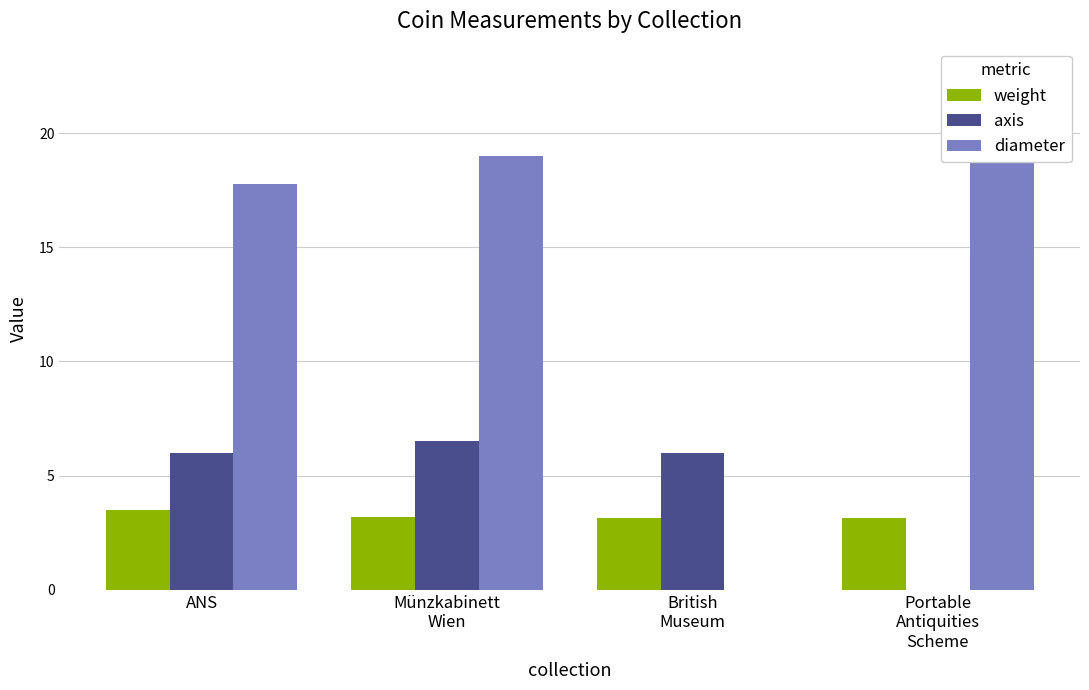

What is the label of the 4th bar from the right?

ANS